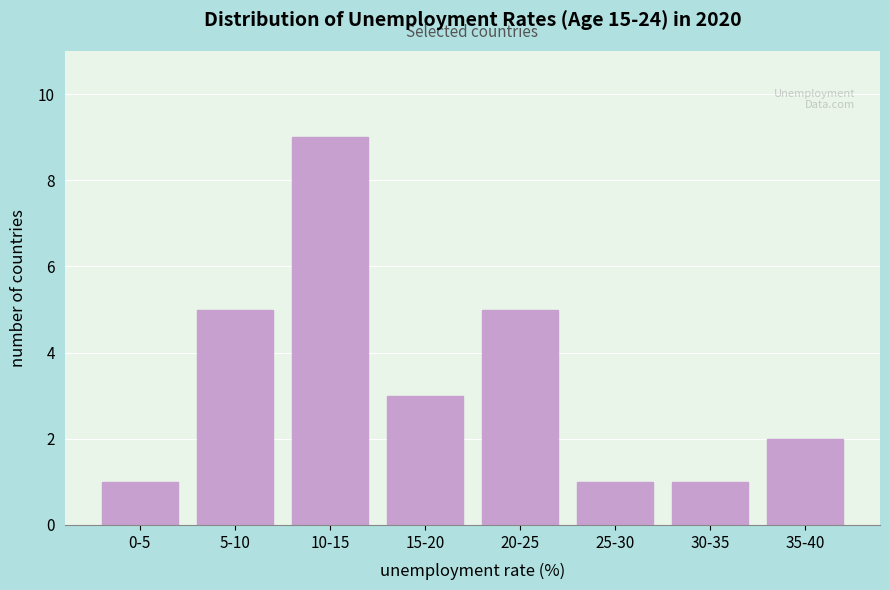

Reading left to right, what are all the values shown in this chart?

0-5=1	5-10=5	10-15=9	15-20=3	20-25=5	25-30=1	30-35=1	35-40=2